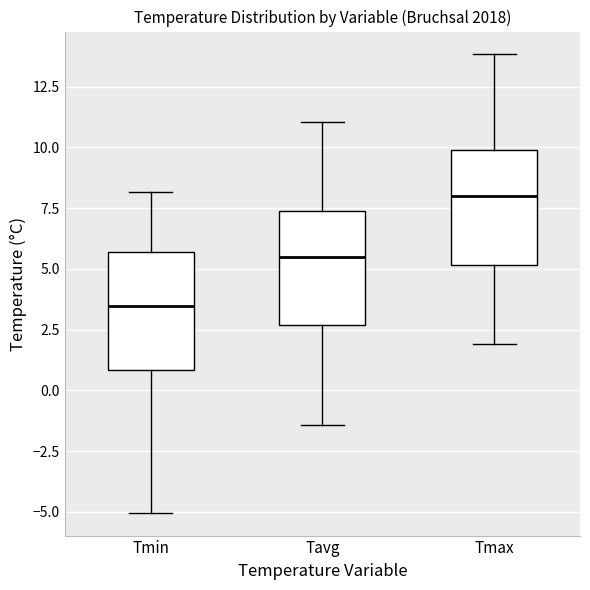

Reading left to right, read every box against the y-axis: the position of its median line, the range the box covers, and the ends of its whiskers. The values are not printed on the chart, so give them approximately, as read against the axis.

Tmin: median 3.5, box 1.0 to 5.5, whiskers -5.0 to 8.0
Tavg: median 5.5, box 2.5 to 7.5, whiskers -1.5 to 11.0
Tmax: median 8.0, box 5.0 to 10.0, whiskers 2.0 to 14.0